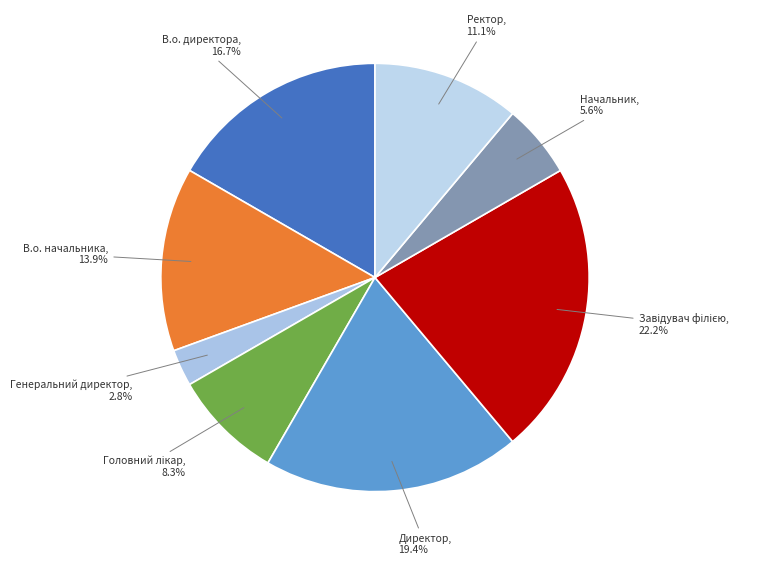

How many segments does this pie chart have?

8